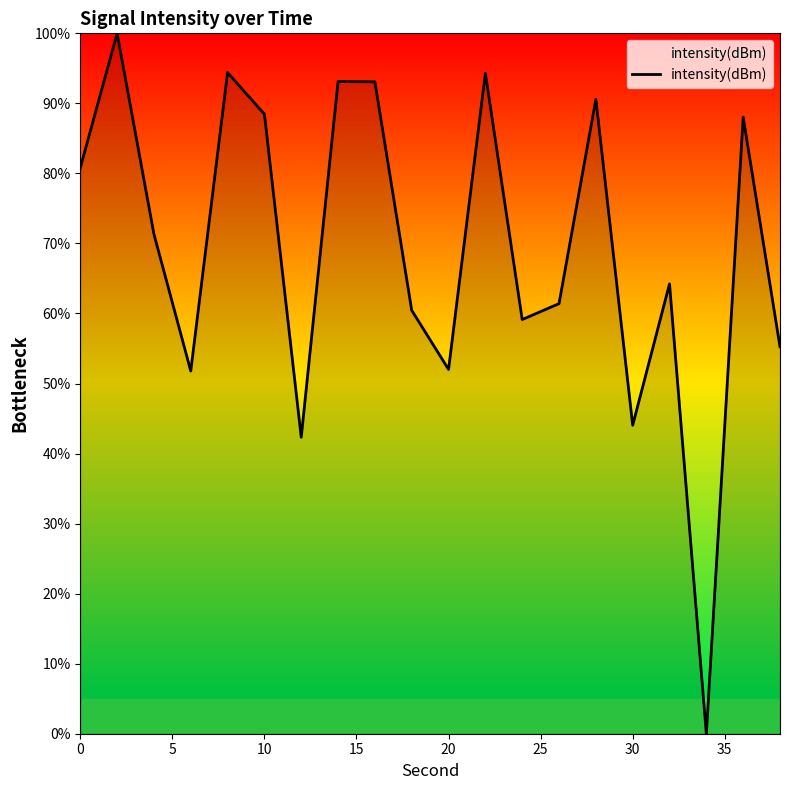

What is the maximum value shown in the chart?

100.0